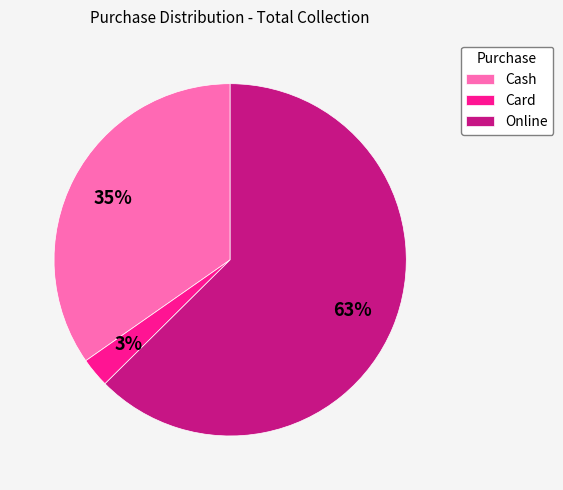

To the nearest percent, what portion does Cash represent?

35%